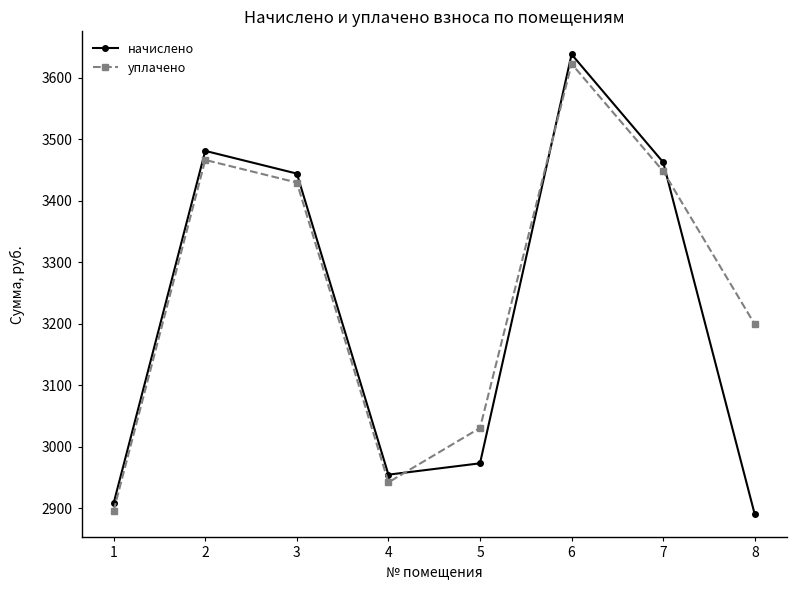

Which category has the lowest value in the уплачено series?

1